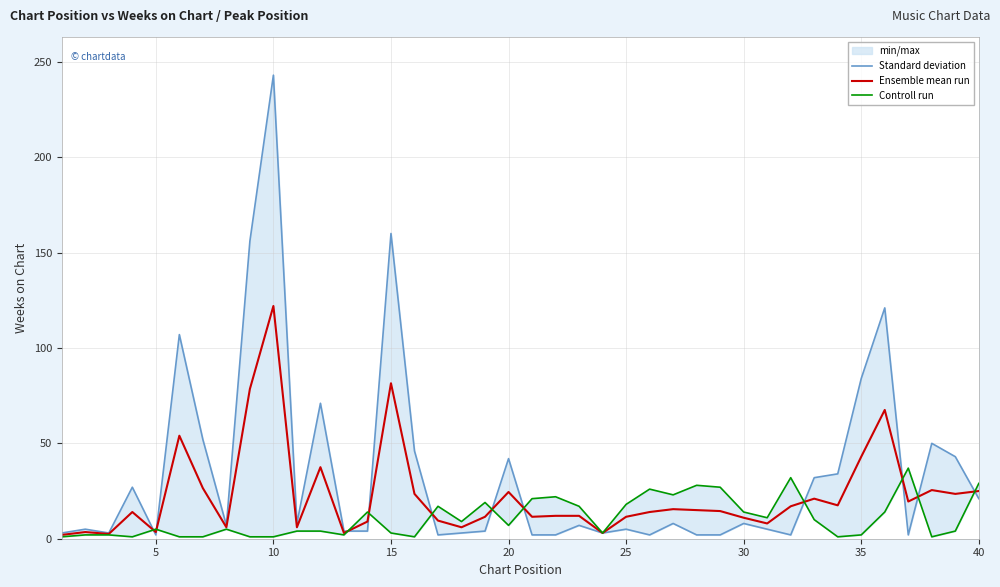

True or false: Standard deviation and Controll run intersect in this chart.

True